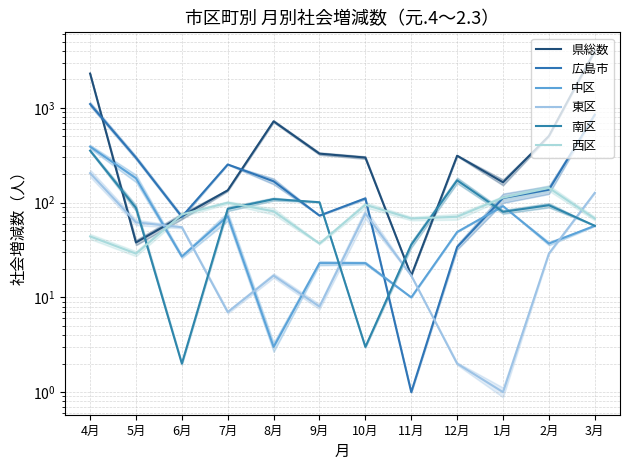

The value of 東区 at 3月 is 210. True or false?

False